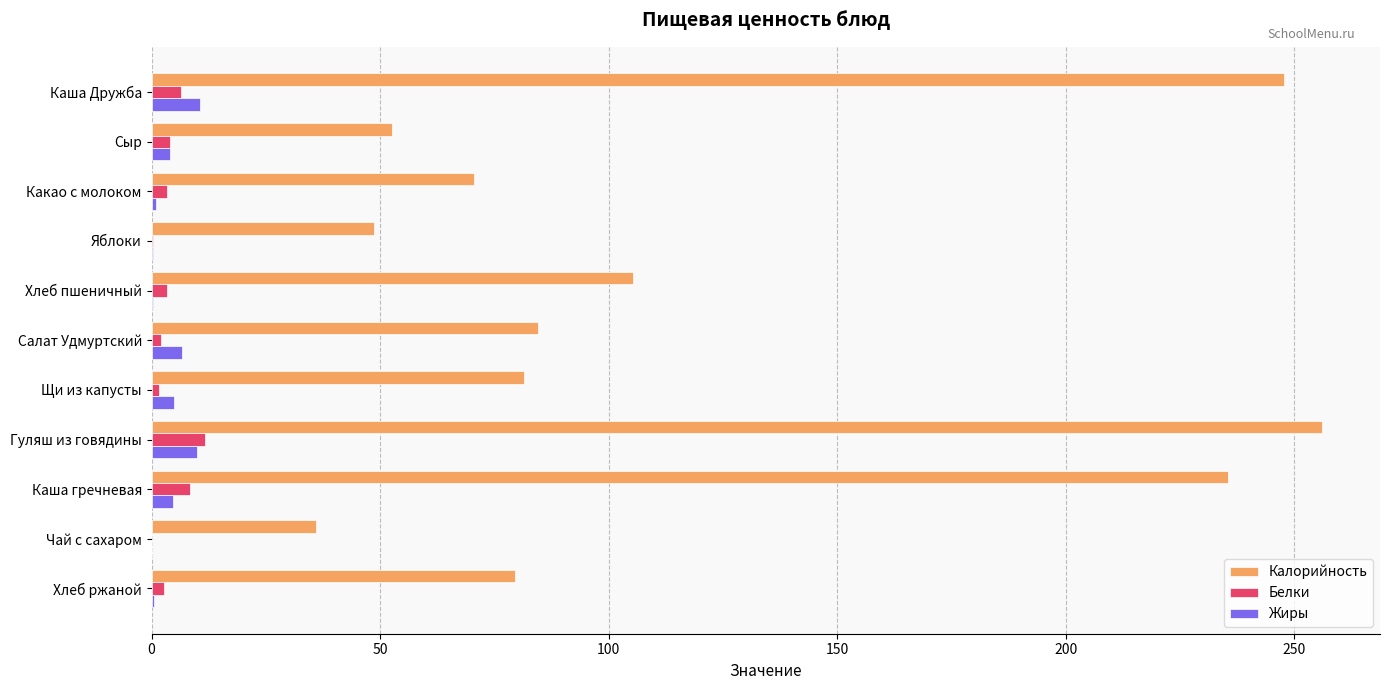

The value of Жиры at Салат Удмуртский is 6.6. True or false?

True